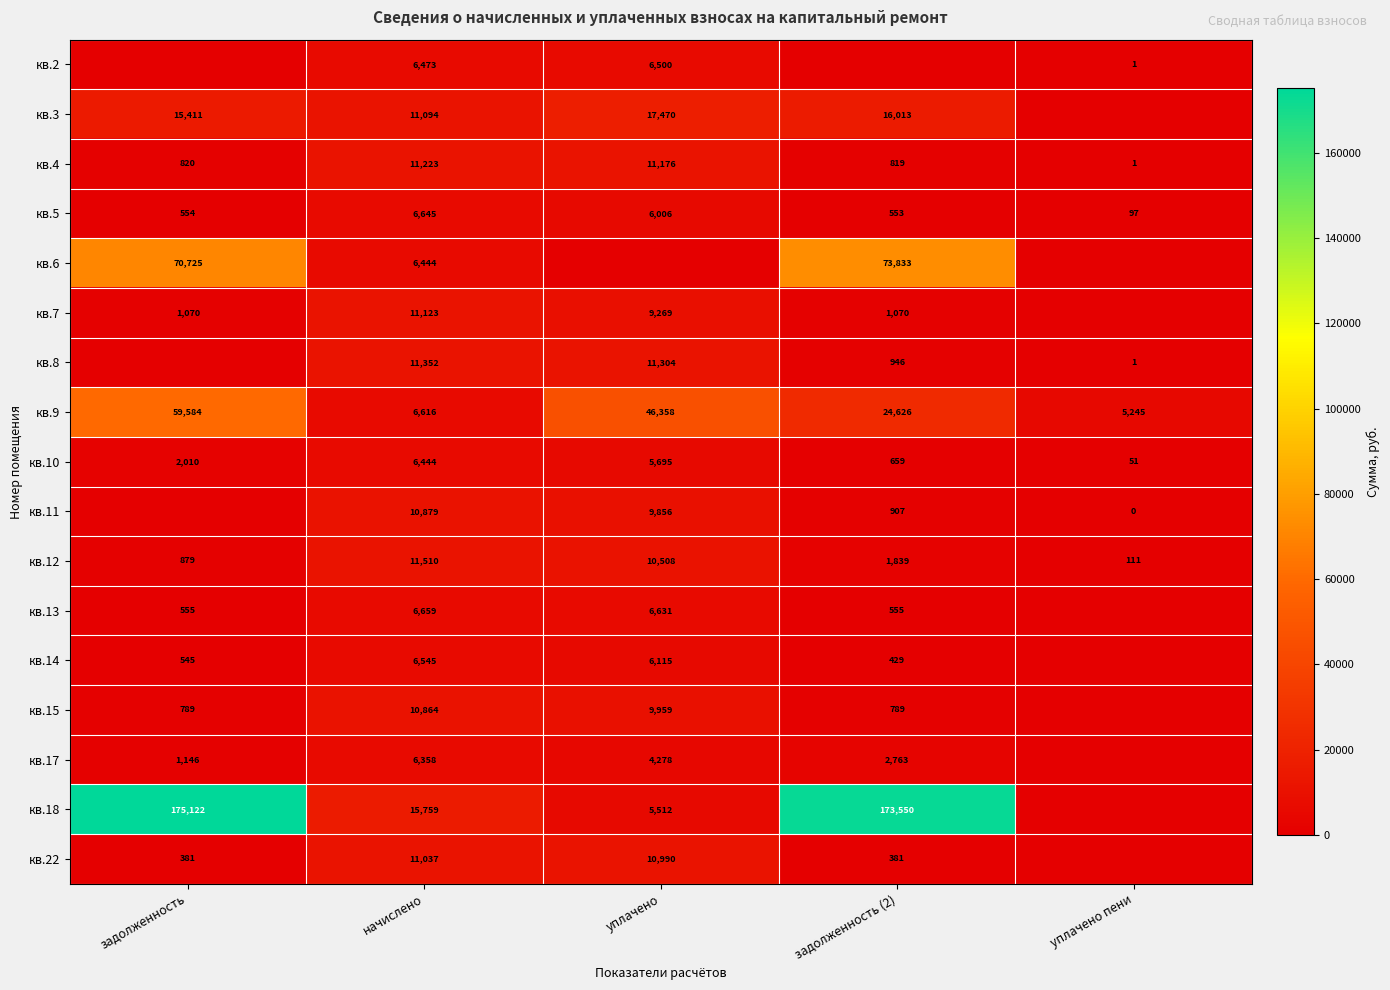

Which has a higher value, уплачено пени or уплачено?

уплачено